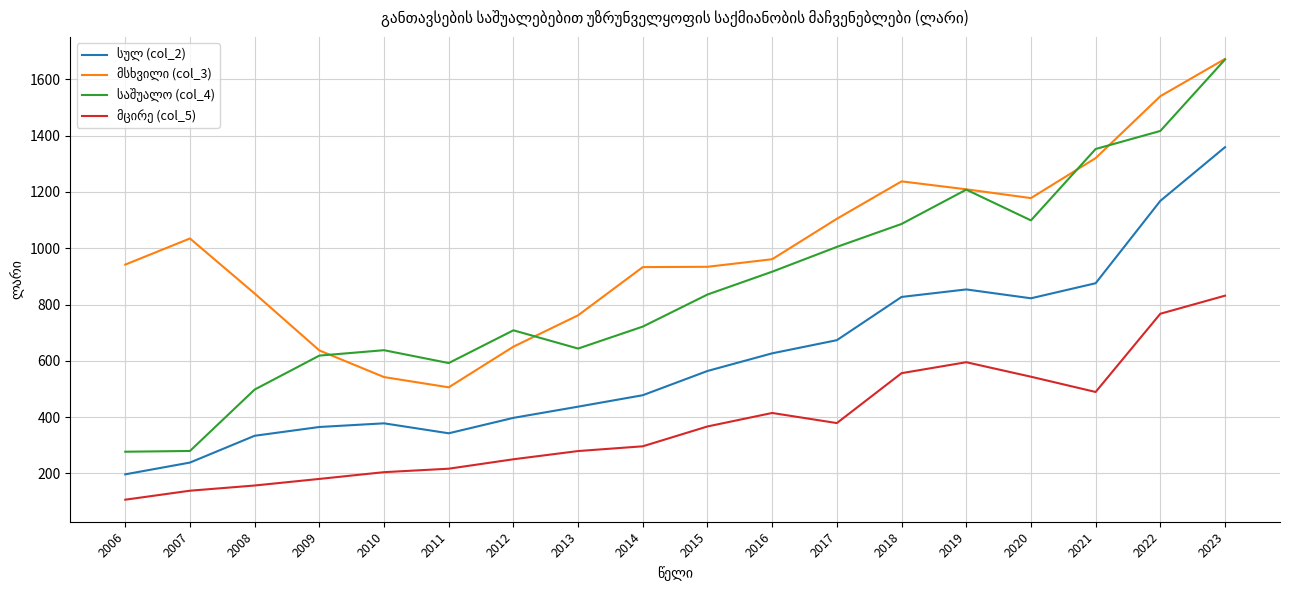

What is the difference between the highest and lowest values at 2015?

567.2